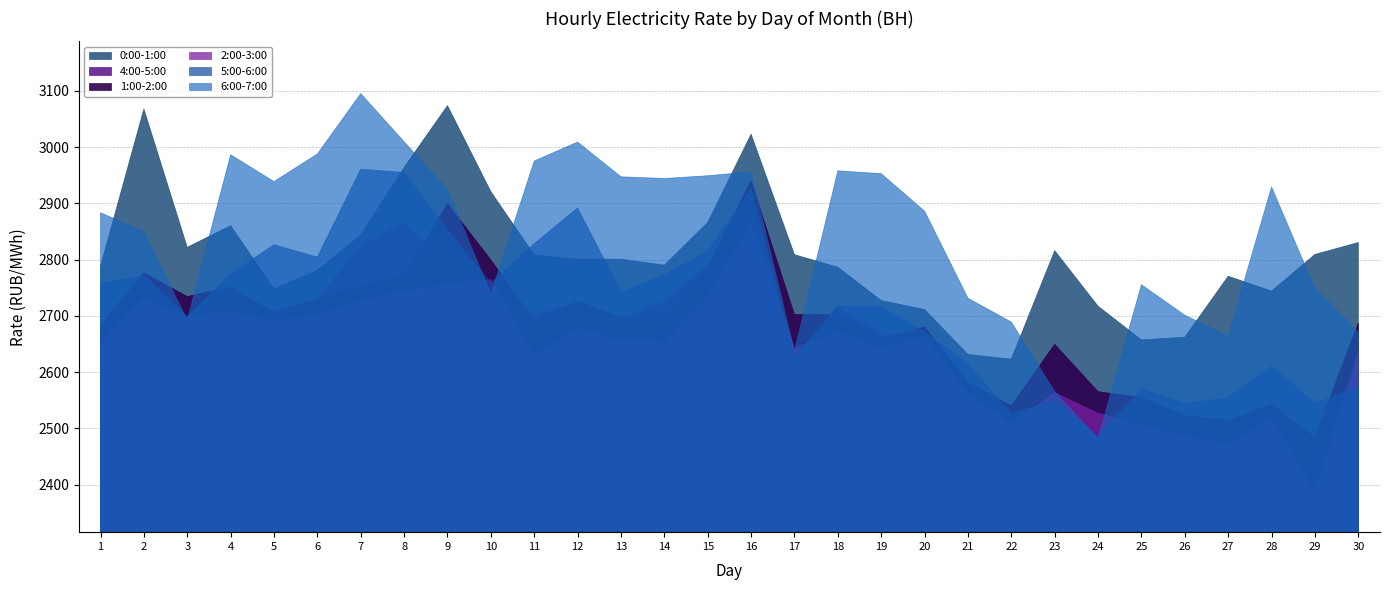

Is it true that 2:00-3:00 equals 1528.4 at 2?

False